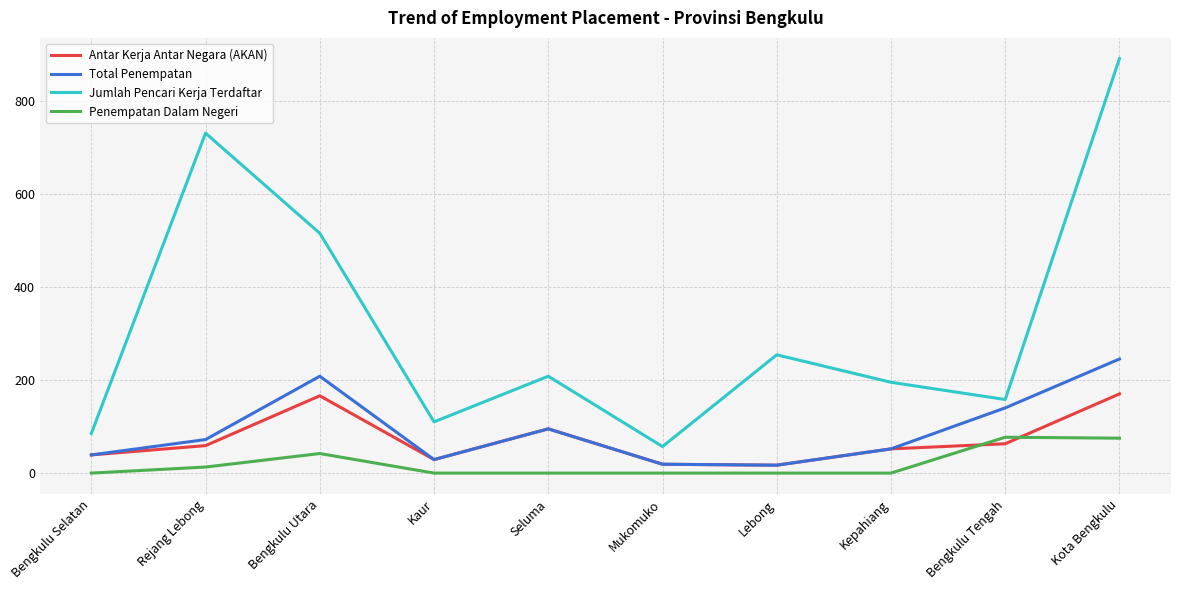

At Kota Bengkulu, list the series in order from largest to smallest.

Jumlah Pencari Kerja Terdaftar, Total Penempatan, Antar Kerja Antar Negara (AKAN), Penempatan Dalam Negeri